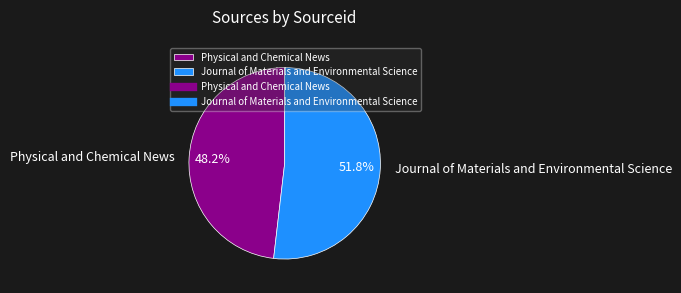

True or false: Journal of Materials and Environmental Science accounts for 52% of the total.

True